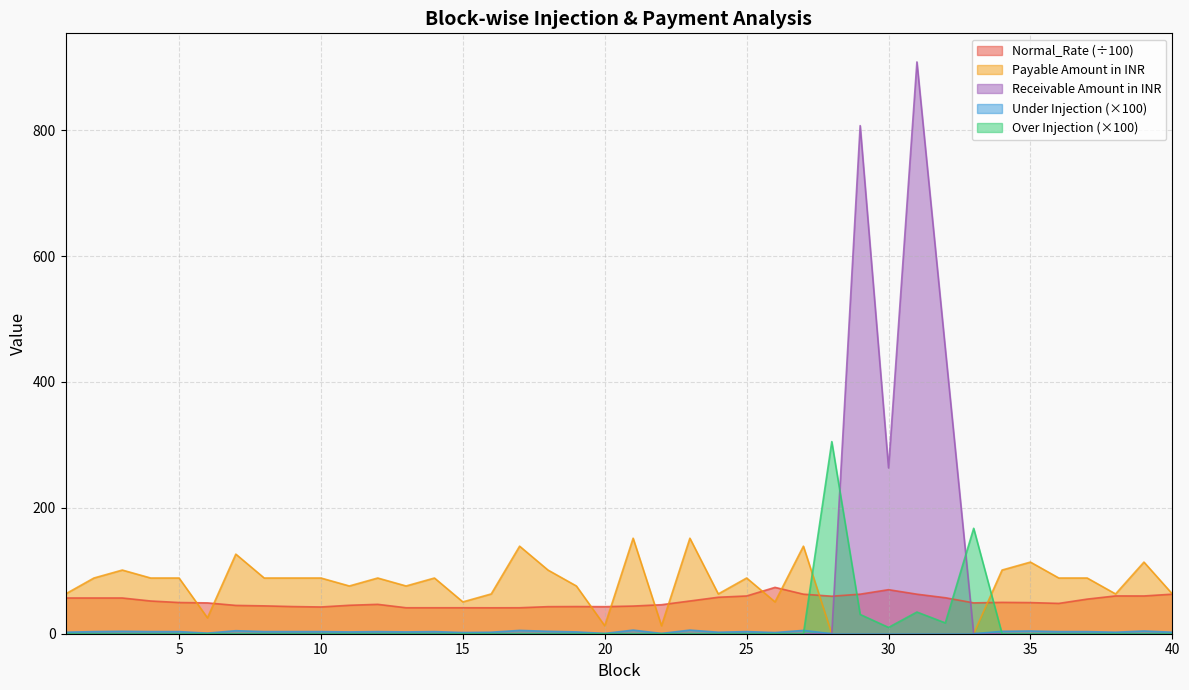

How many data points in Under Injection are above 88?

21